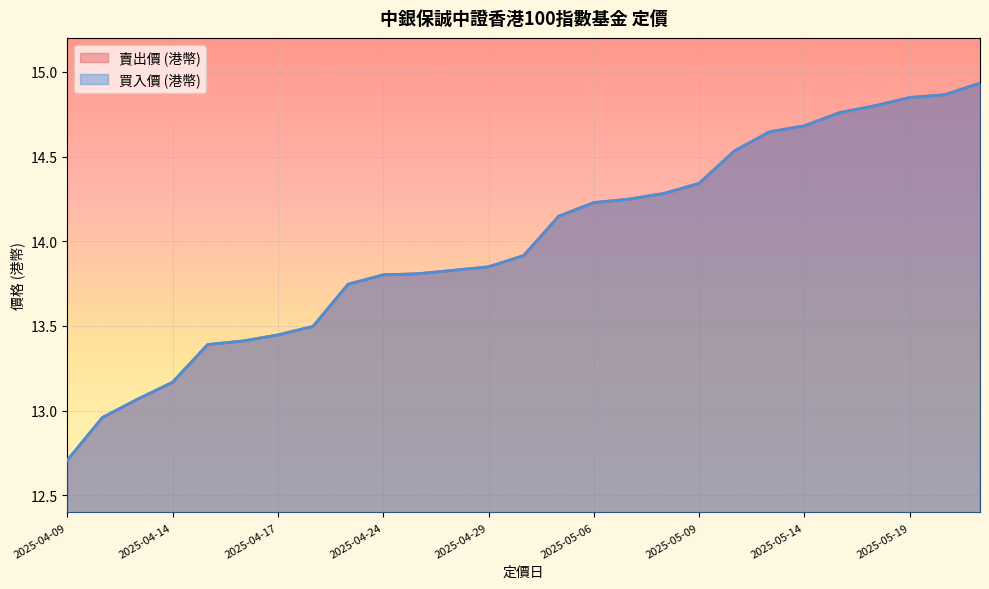

Reading left to right, transcribe all the data shown in this chart.

賣出價 (港幣): 2025-04-09=12.7	2025-04-10=13.0	2025-04-11=13.1	2025-04-14=13.2	2025-04-15=13.4	2025-04-16=13.4	2025-04-17=13.4	2025-04-22=13.5	2025-04-23=13.7	2025-04-24=13.8	2025-04-25=13.8	2025-04-28=13.8	2025-04-29=13.8	2025-04-30=13.9	2025-05-02=14.1	2025-05-06=14.2	2025-05-07=14.2	2025-05-08=14.3	2025-05-09=14.3	2025-05-12=14.5	2025-05-13=14.6	2025-05-14=14.7	2025-05-15=14.8	2025-05-16=14.8	2025-05-19=14.8	2025-05-20=14.9	2025-05-21=14.9
買入價 (港幣): 2025-04-09=12.7	2025-04-10=13.0	2025-04-11=13.1	2025-04-14=13.2	2025-04-15=13.4	2025-04-16=13.4	2025-04-17=13.4	2025-04-22=13.5	2025-04-23=13.7	2025-04-24=13.8	2025-04-25=13.8	2025-04-28=13.8	2025-04-29=13.8	2025-04-30=13.9	2025-05-02=14.1	2025-05-06=14.2	2025-05-07=14.2	2025-05-08=14.3	2025-05-09=14.3	2025-05-12=14.5	2025-05-13=14.6	2025-05-14=14.7	2025-05-15=14.8	2025-05-16=14.8	2025-05-19=14.8	2025-05-20=14.9	2025-05-21=14.9